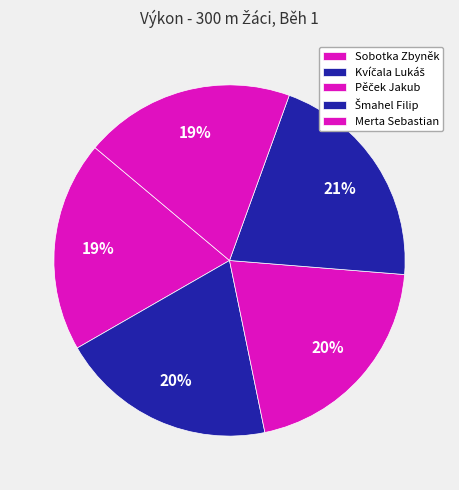

To the nearest percent, what is the combined percentage of Pěček Jakub and Šmahel Filip?

41%